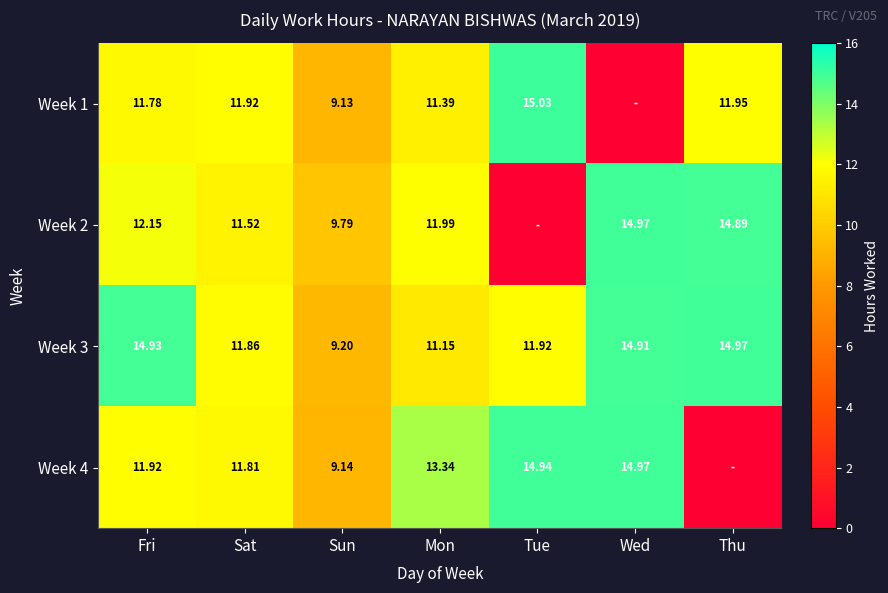

Which category has the highest value in the Week 3 series?

Thu